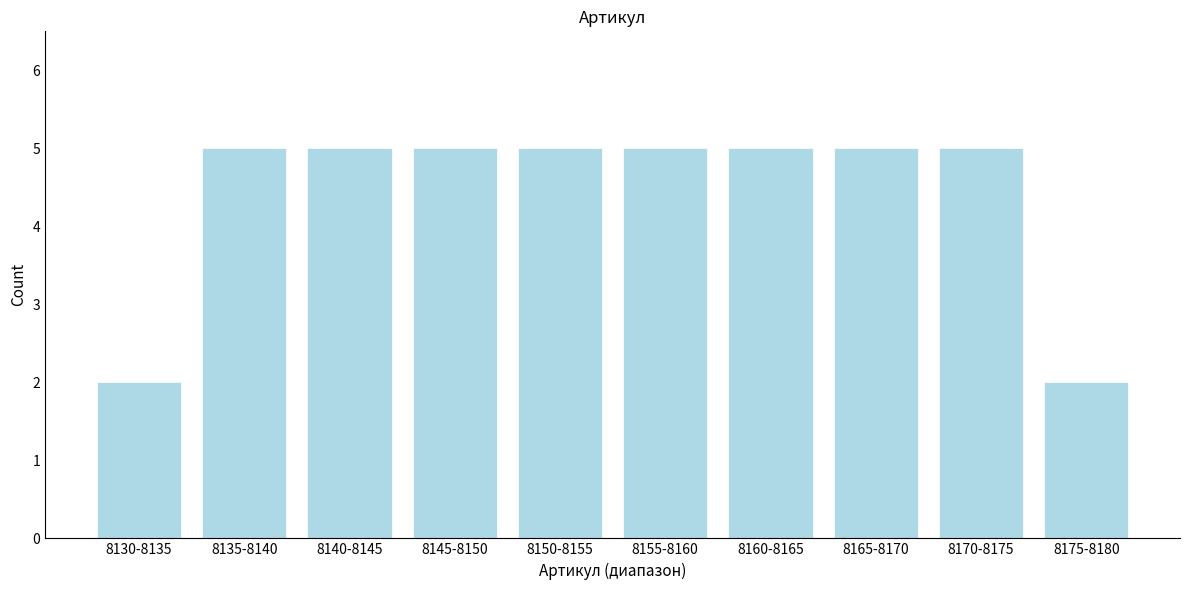

Reading left to right, transcribe all the data shown in this chart.

8130-8135=2	8135-8140=5	8140-8145=5	8145-8150=5	8150-8155=5	8155-8160=5	8160-8165=5	8165-8170=5	8170-8175=5	8175-8180=2